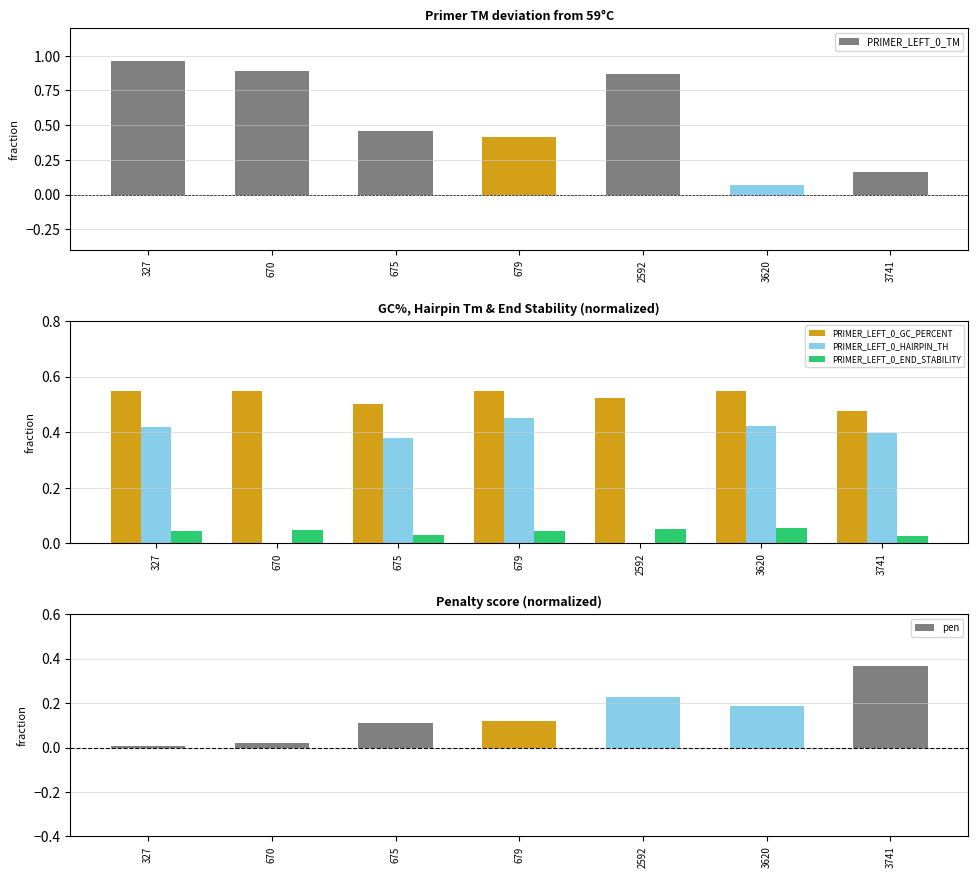

Rank the series by their maximum value, from lowest to highest.

PRIMER_LEFT_0_END_STABILITY, pen, PRIMER_LEFT_0_HAIRPIN_TH, PRIMER_LEFT_0_GC_PERCENT, PRIMER_LEFT_0_TM